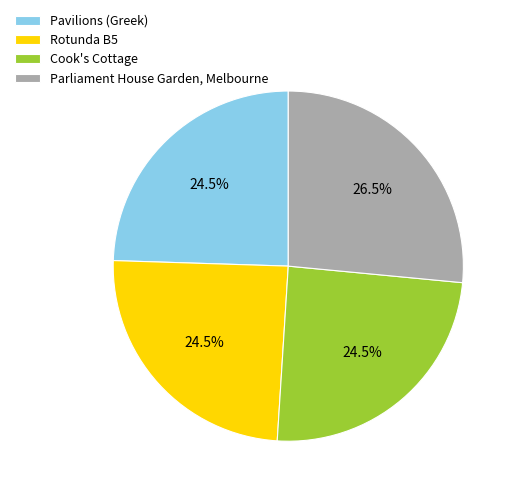

Which category has the biggest portion of the pie?

Parliament House Garden, Melbourne